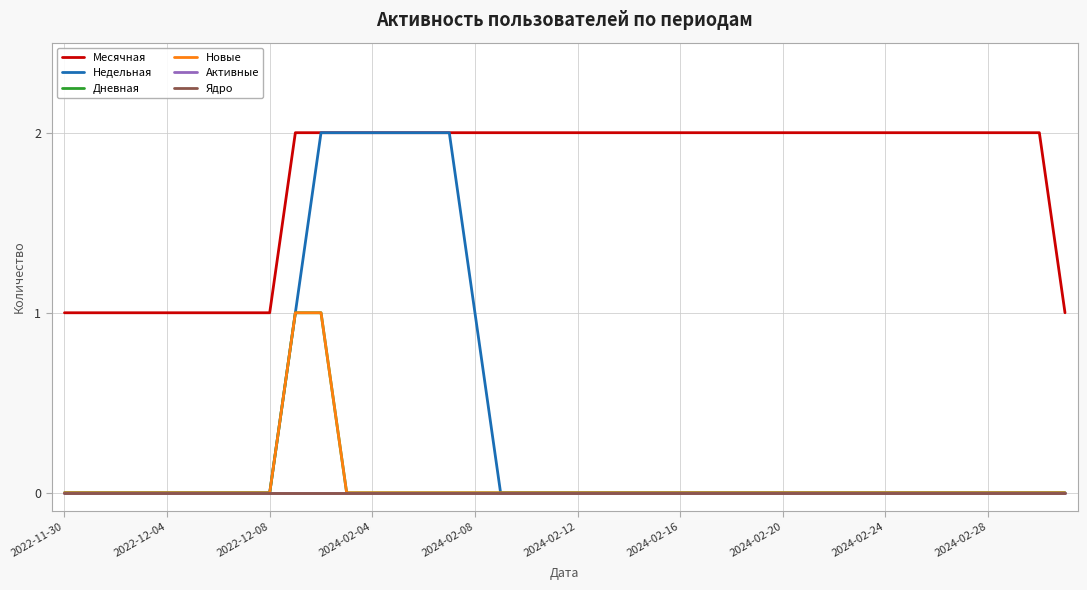

What is the label of the 9th point from the left?

2022-12-08